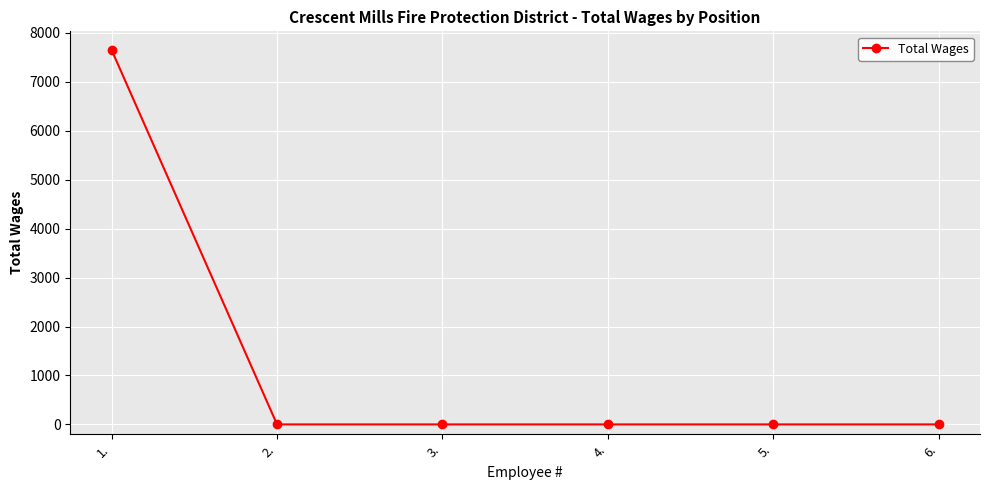

Reading left to right, what are all the values shown in this chart?

7650	0	0	0	0	0